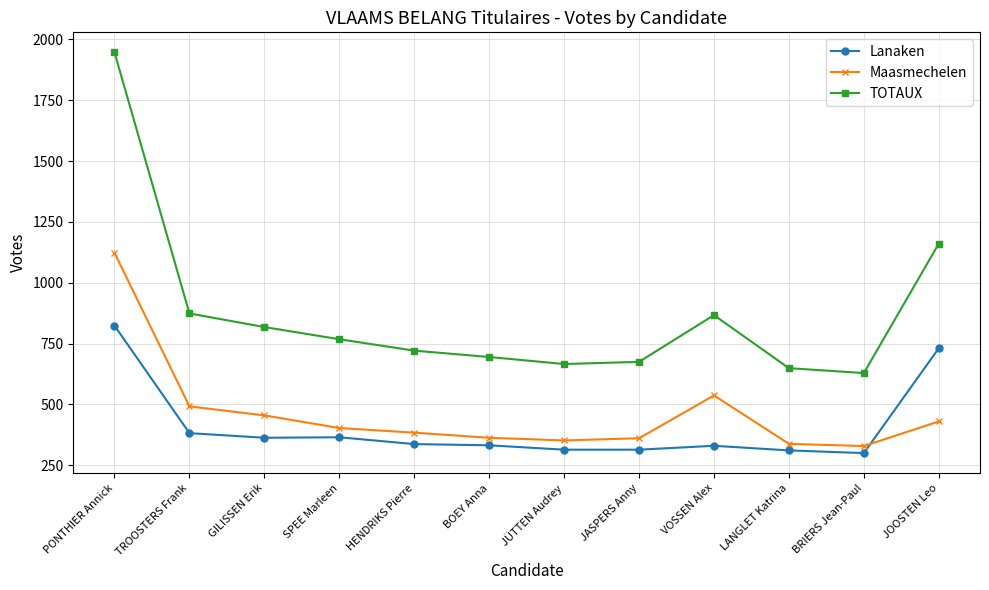

At VOSSEN Alex, list the series in order from largest to smallest.

TOTAUX, Maasmechelen, Lanaken